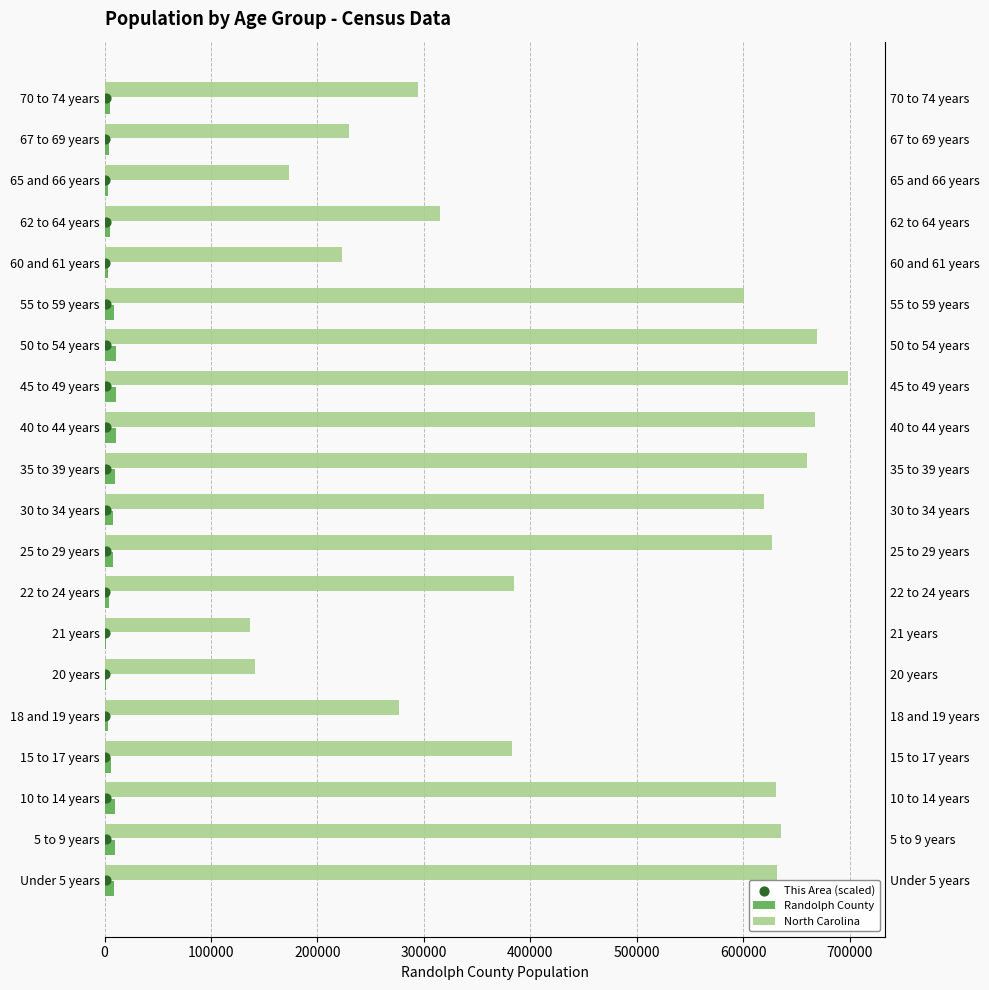

Which series has the widest spread of Y values?

North Carolina